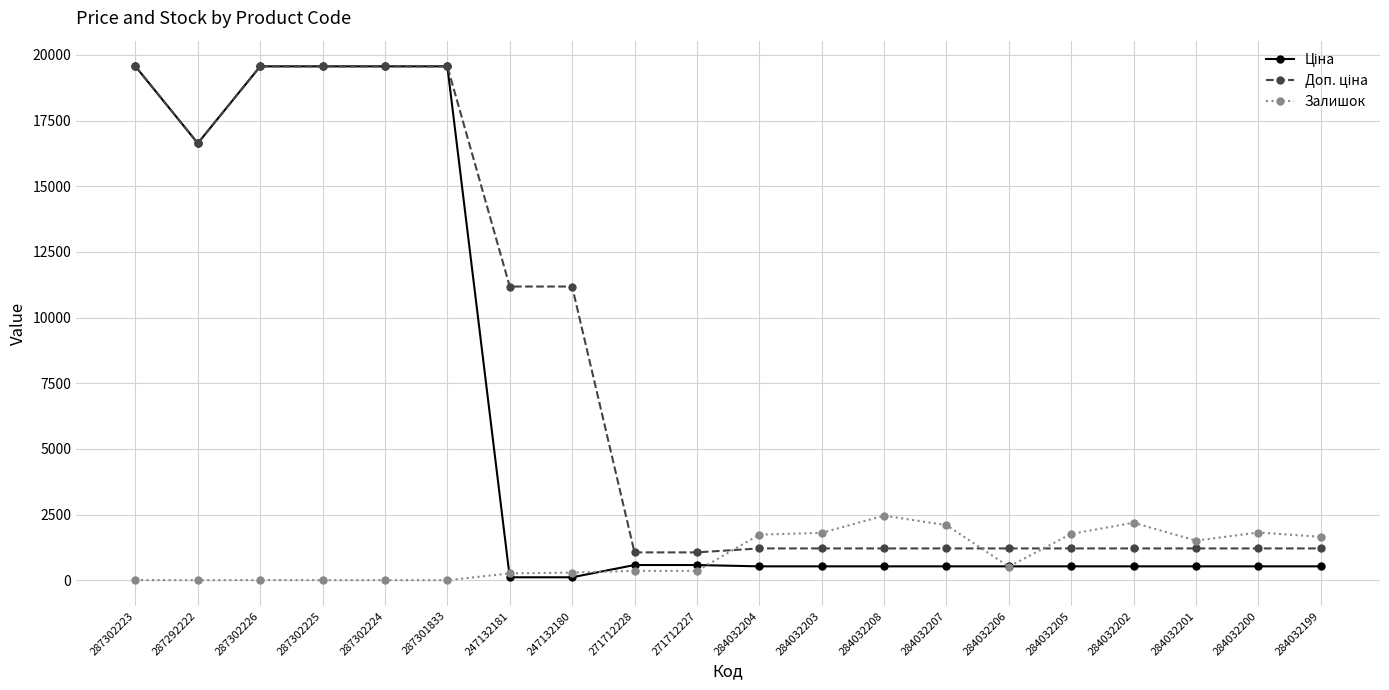

What is the total value across all series at 271712228?

1995.1